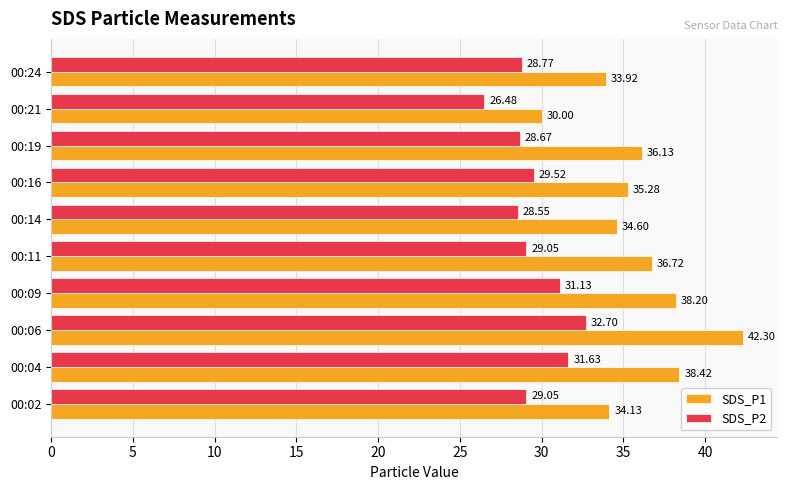

What is the total value across all series at 00:09?

69.3